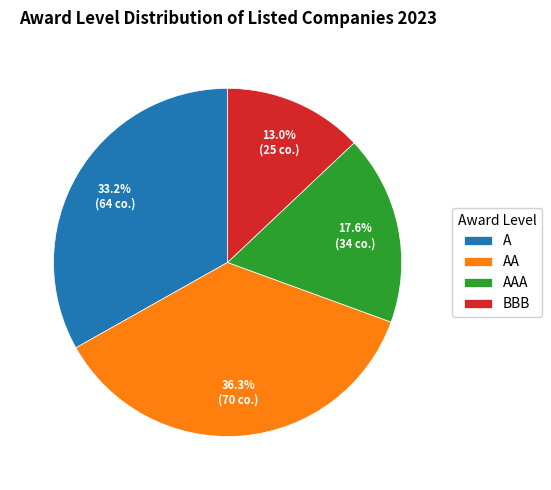

How many slices are in this pie chart?

4